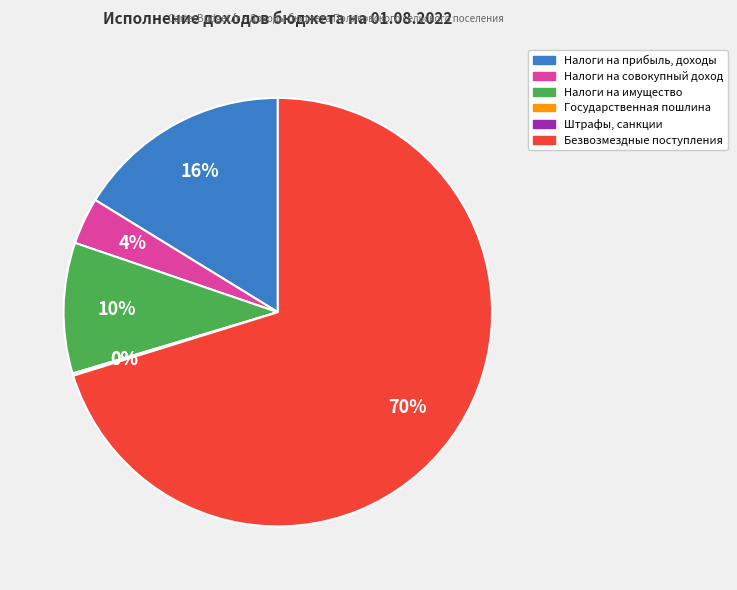

Which category has the biggest portion of the pie?

Безвозмездные поступления